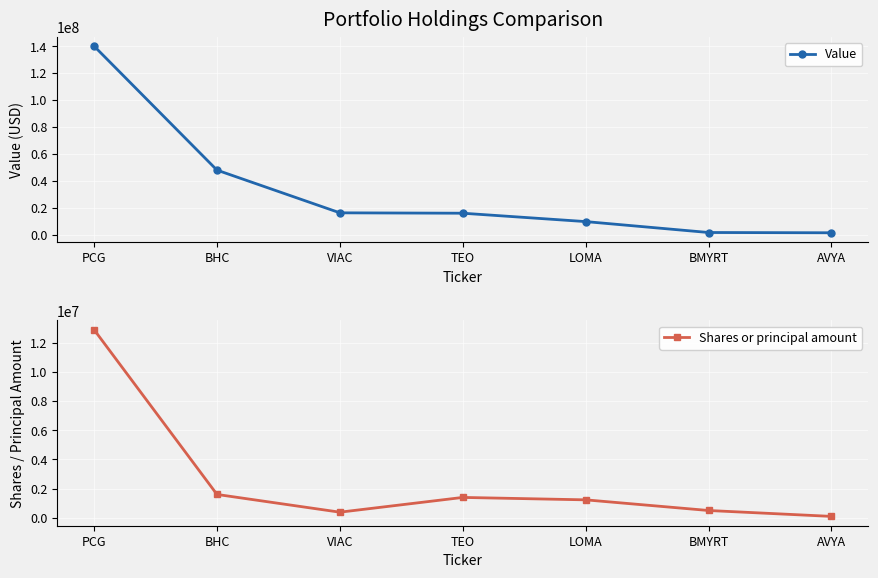

At AVYA, list the series in order from smallest to largest.

Shares or principal amount, Value